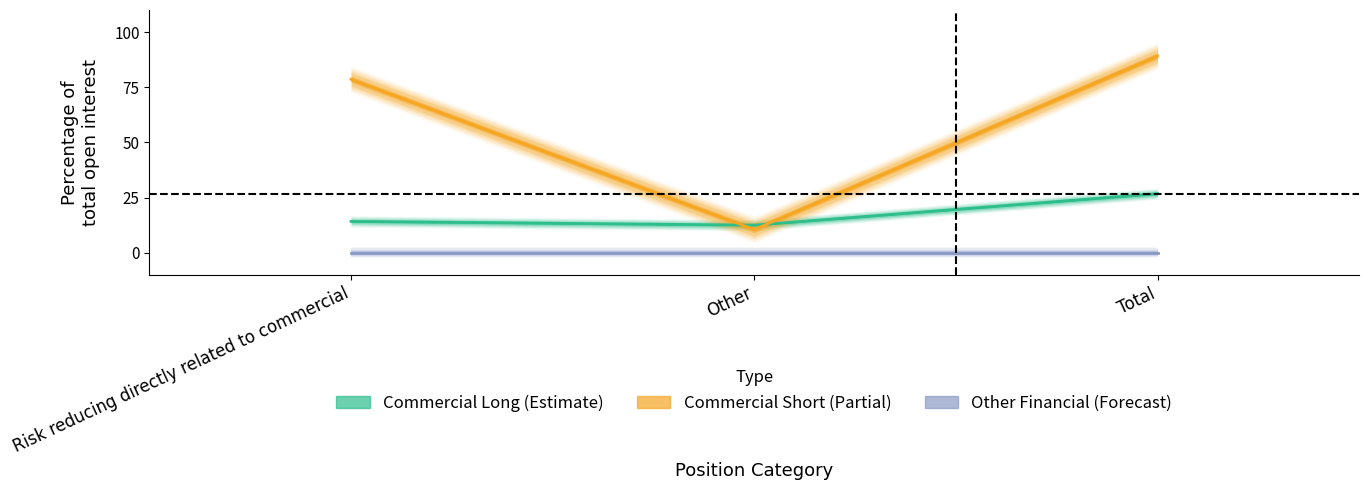

What is the sum of all Commercial Undertakings Short values?

178.4